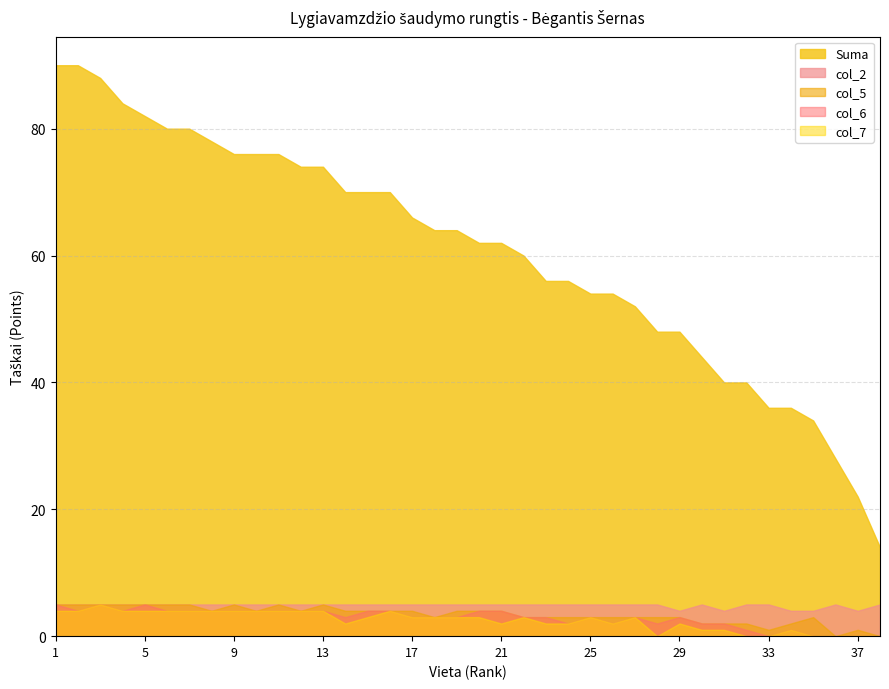

What is the total value across all series at 20?

98